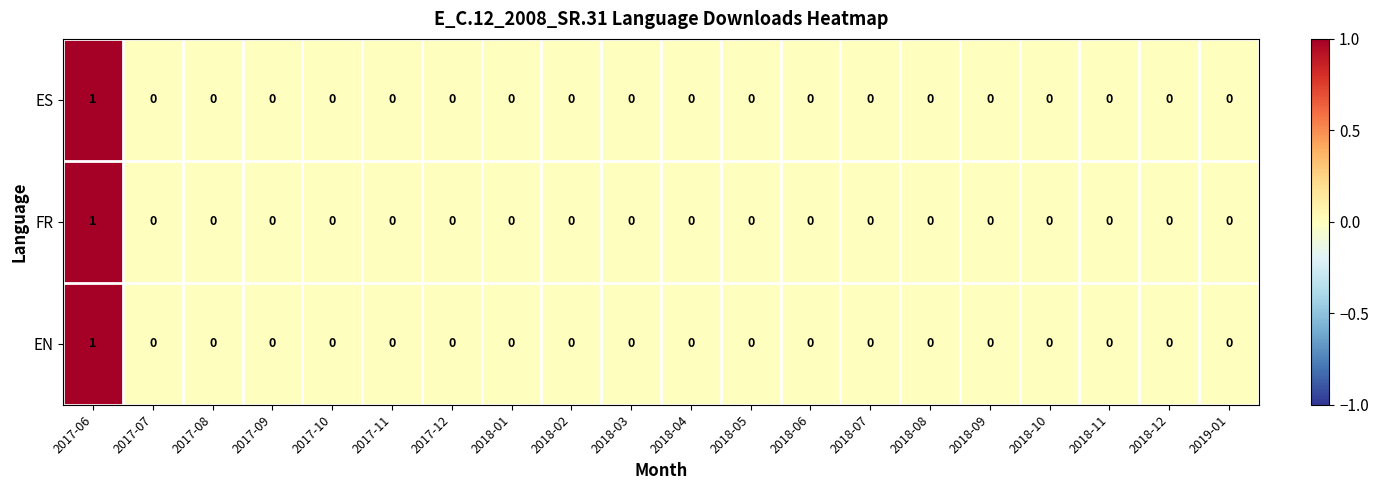

Count the number of data series in this chart.

3